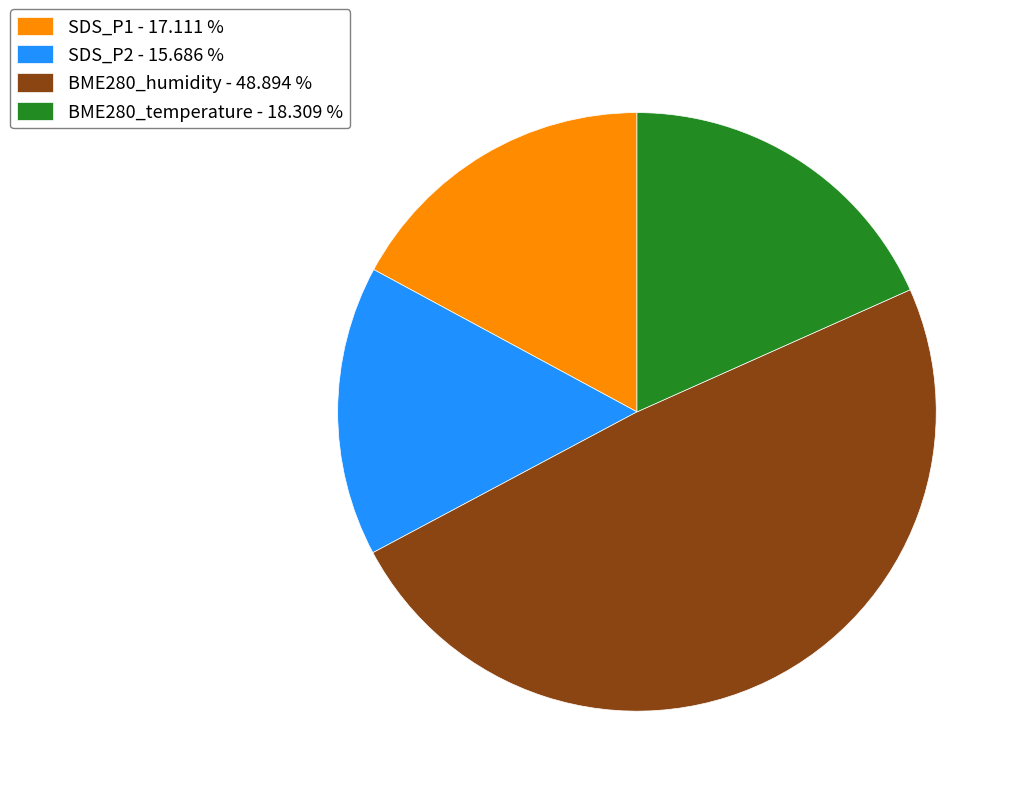

Do SDS_P2 - 15.686 % and BME280_humidity - 48.894 % together represent more than half of the pie?

Yes